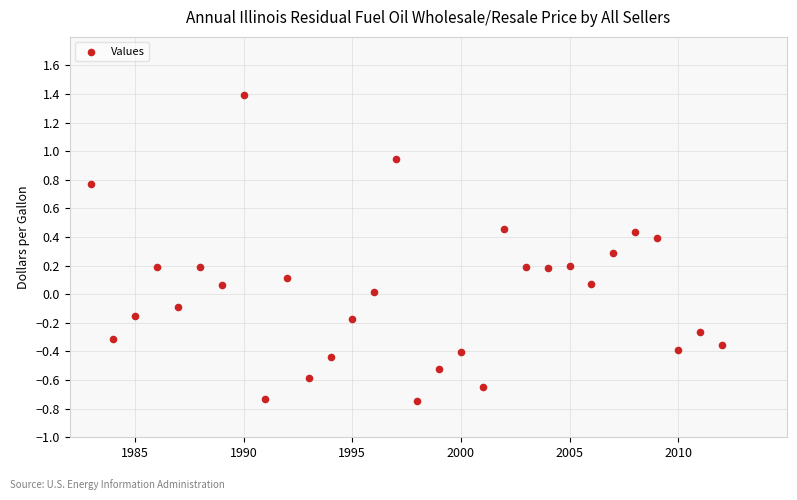

What is the range of Y values (max minus min)?

2.1